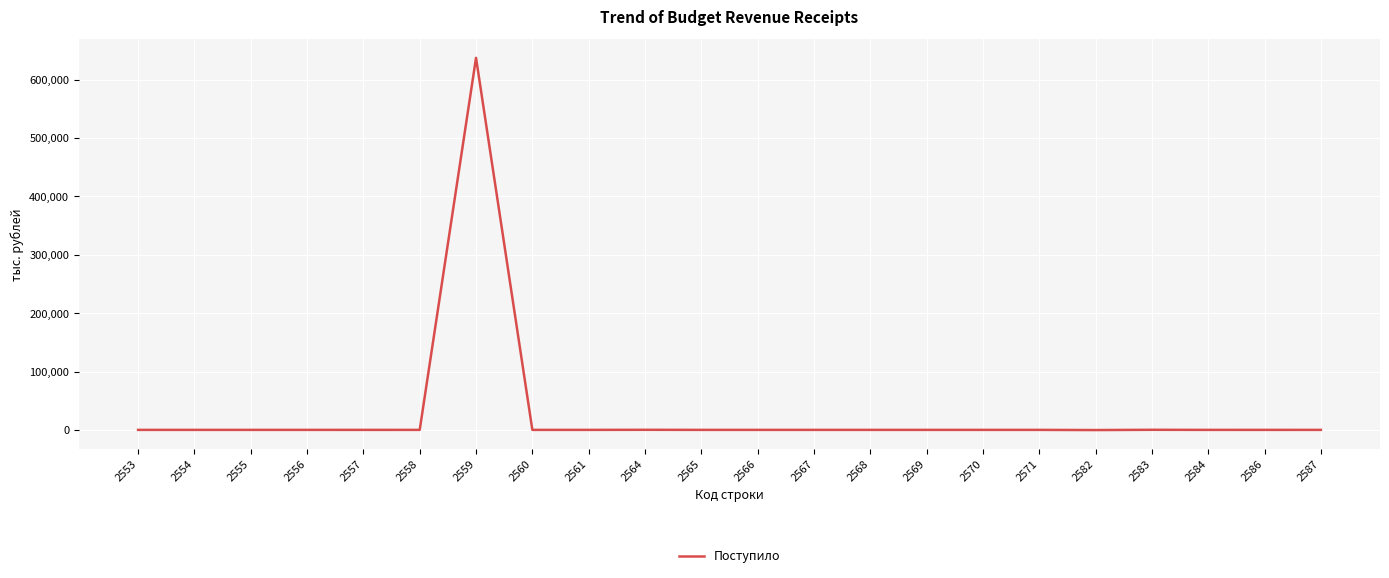

What is the difference between the maximum and minimum values?

637602